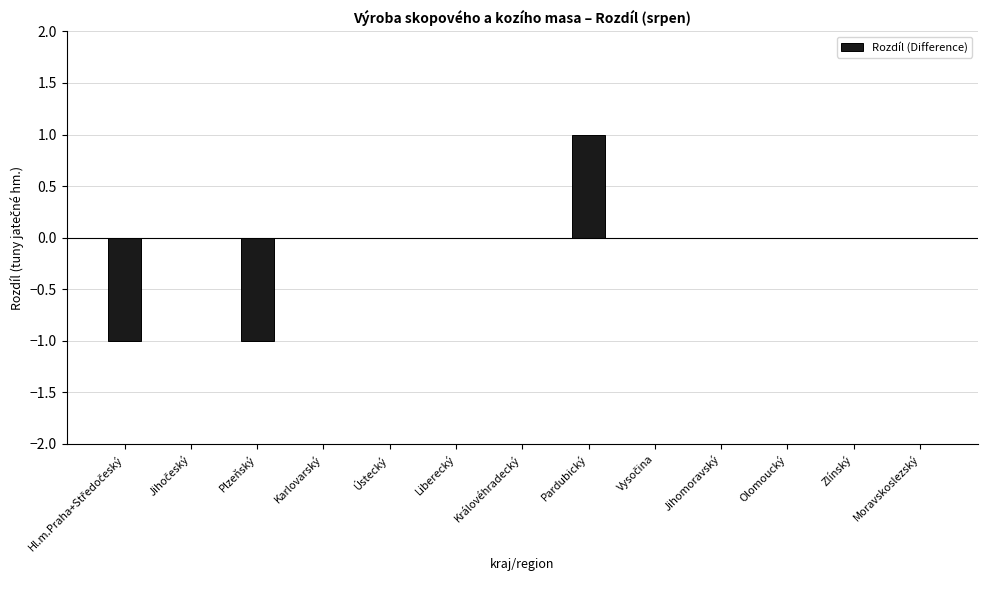

At which category does the chart reach its peak across all series?

Pardubický